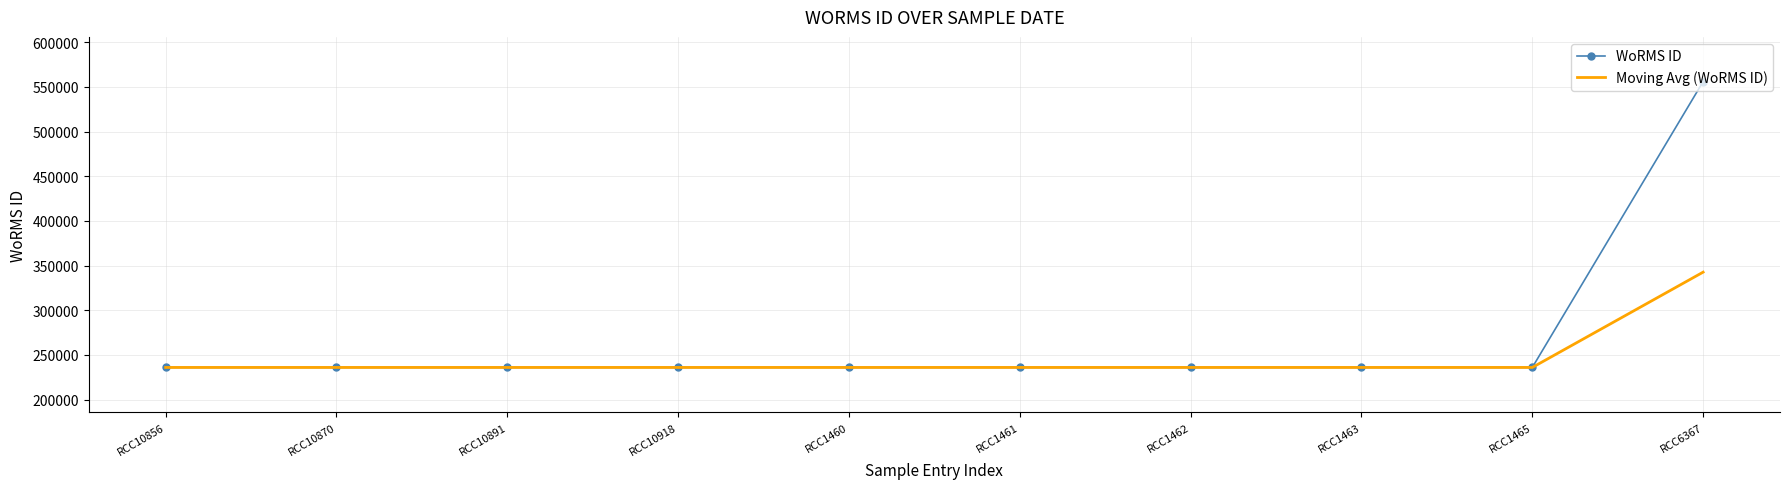

List the series in order of their peak value, highest first.

WoRMS ID, Moving Avg (WoRMS ID)